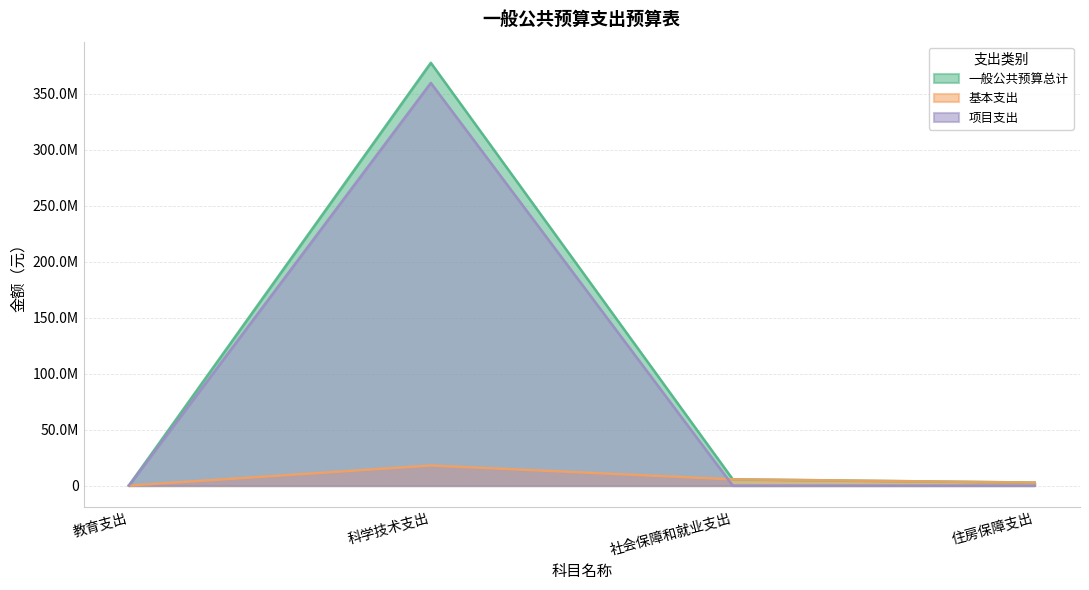

True or false: 基本支出 has a value of 2702520.0 at 住房保障支出.

True